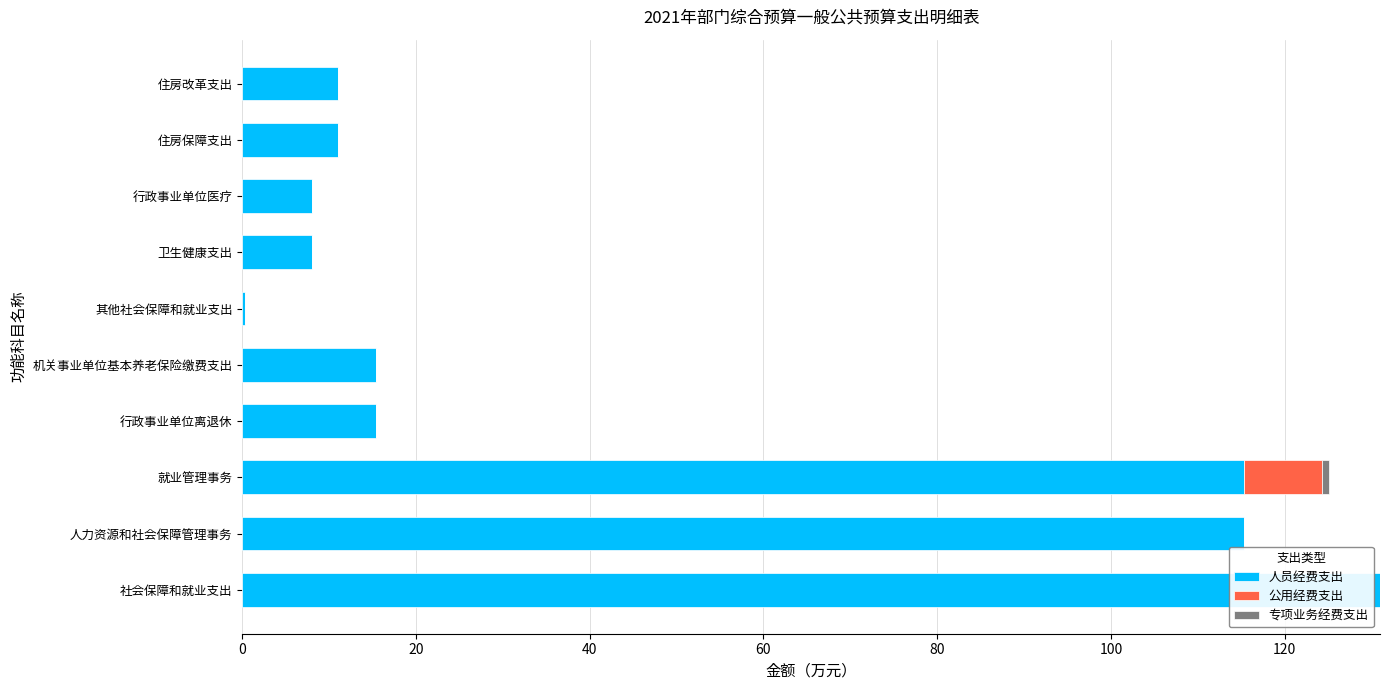

How many values in the 人员经费支出 series exceed 15?

5